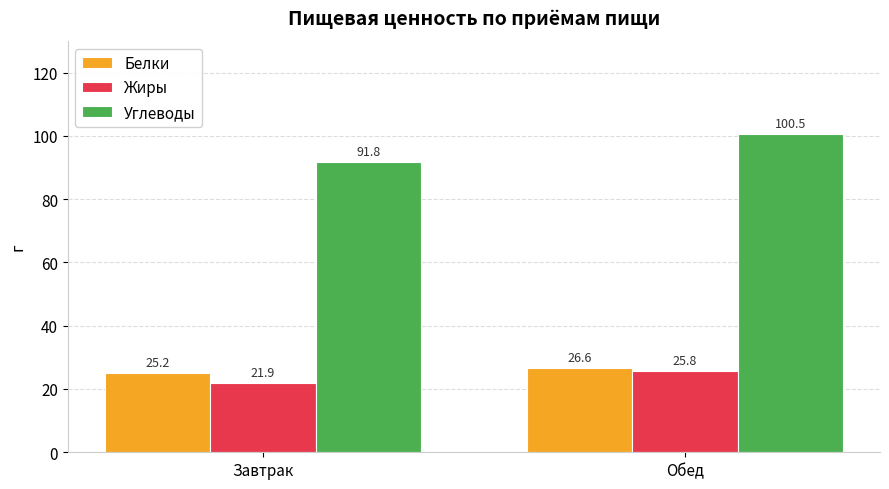

What is the minimum value for Жиры?

21.9